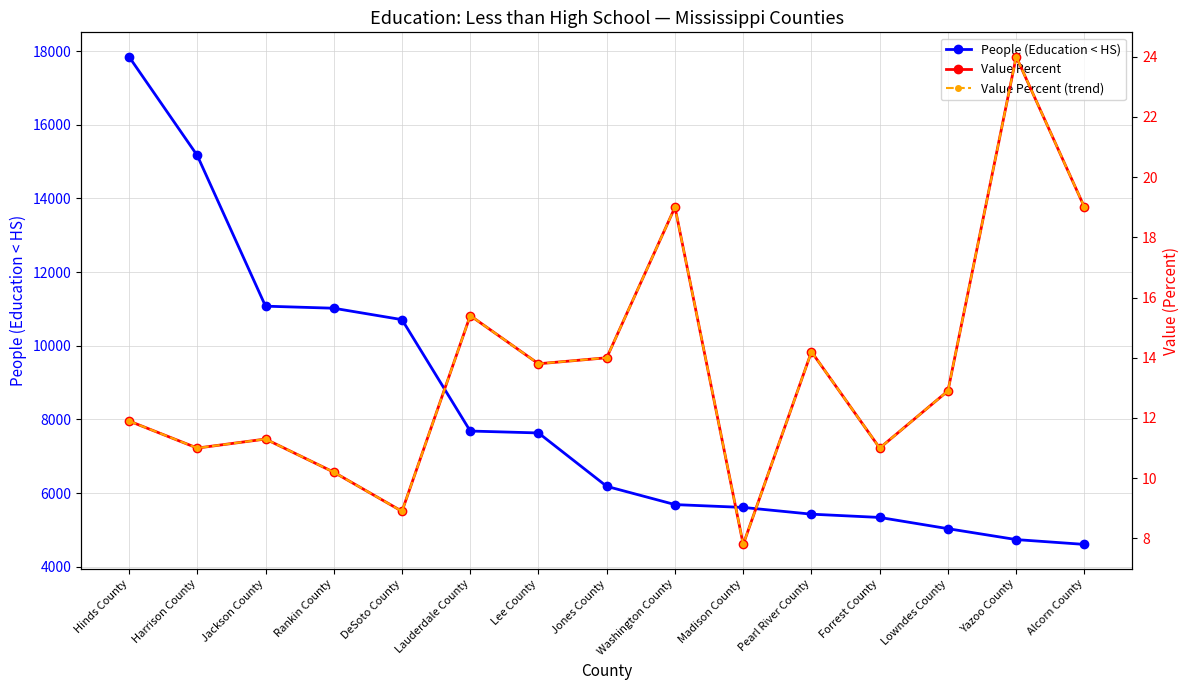

What is the total value across all series at Alcorn County?

4644.0